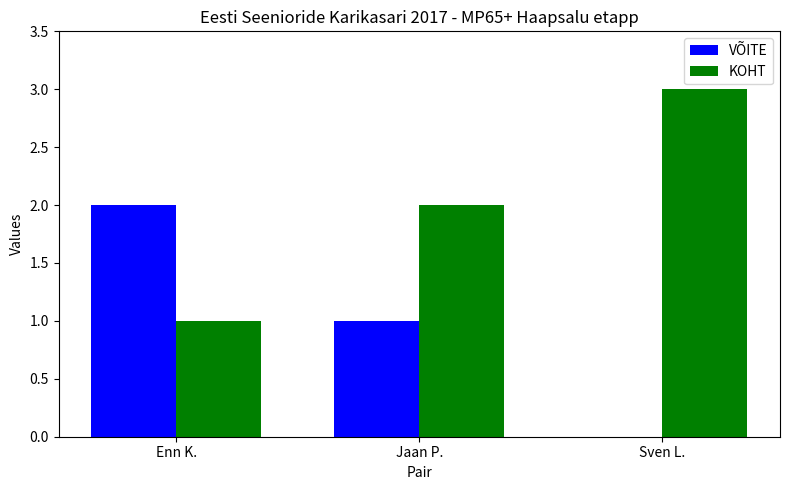

Reading left to right, extract all data points from this chart.

VÕITE: Enn K.=2	Jaan P.=1	Sven L.=0
KOHT: Enn K.=1	Jaan P.=2	Sven L.=3